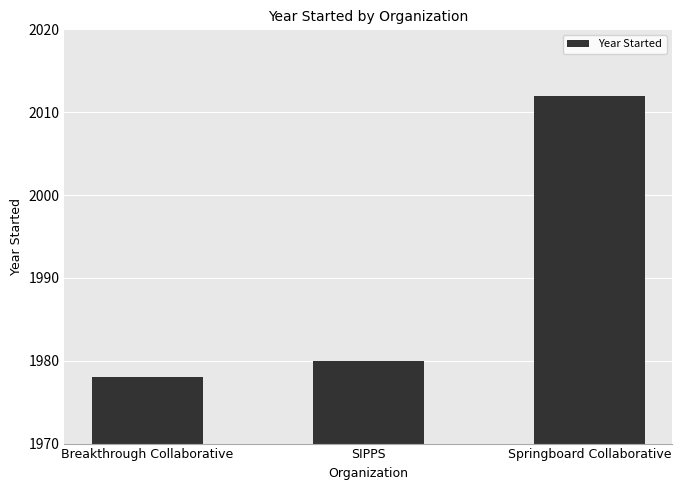

What is the maximum value shown in the chart?

2012